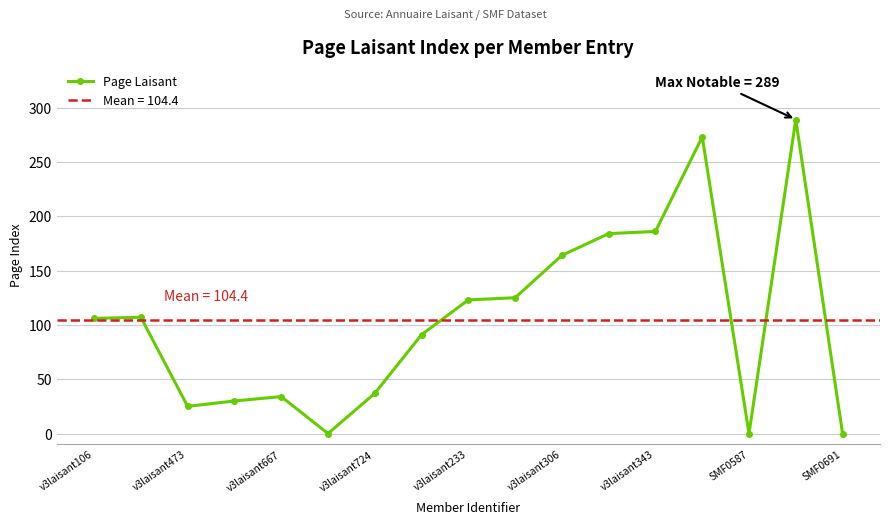

What is the maximum value for Page Laisant?

289